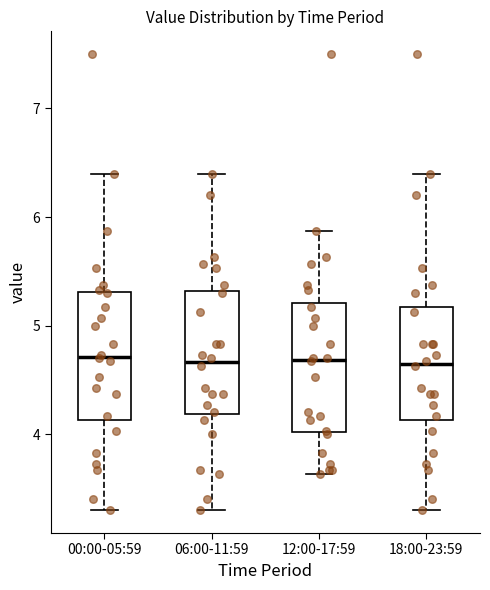

Where does the median line of the box for 18:00-23:59 sit on the y-axis? The values are not printed on the chart, so give them approximately, as read against the axis.

4.7